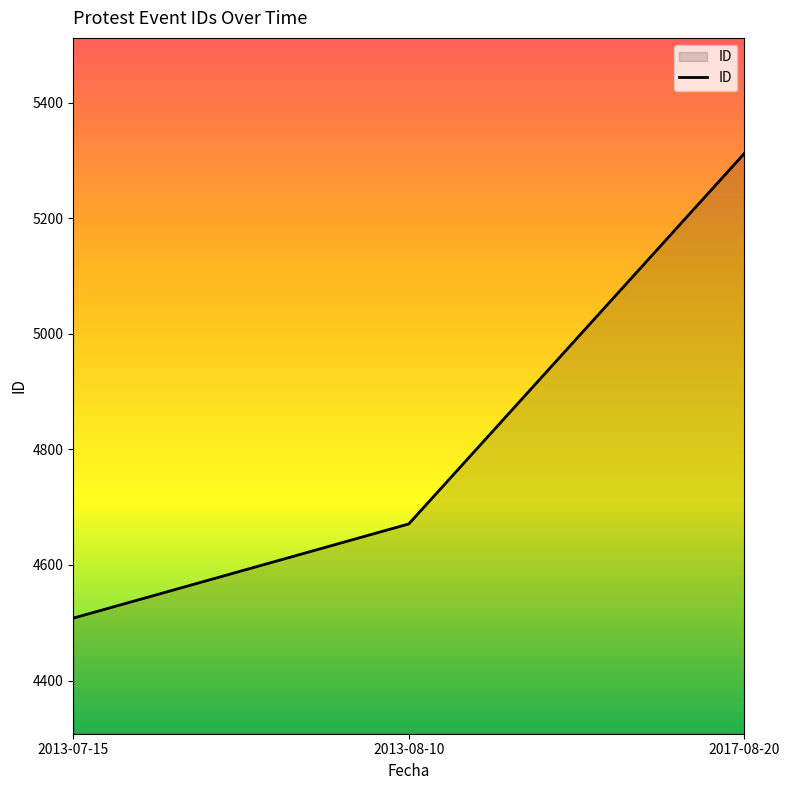

Which label corresponds to the smallest value in the chart?

2013-07-15